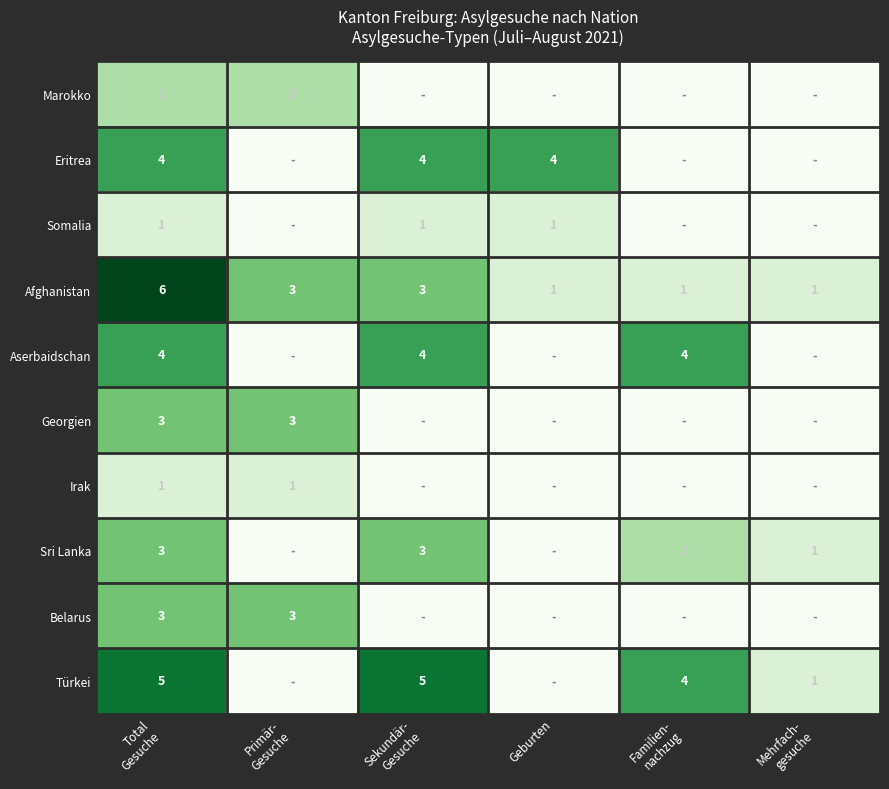

The Afghanistan series shows 2 at Geburten. True or false?

False